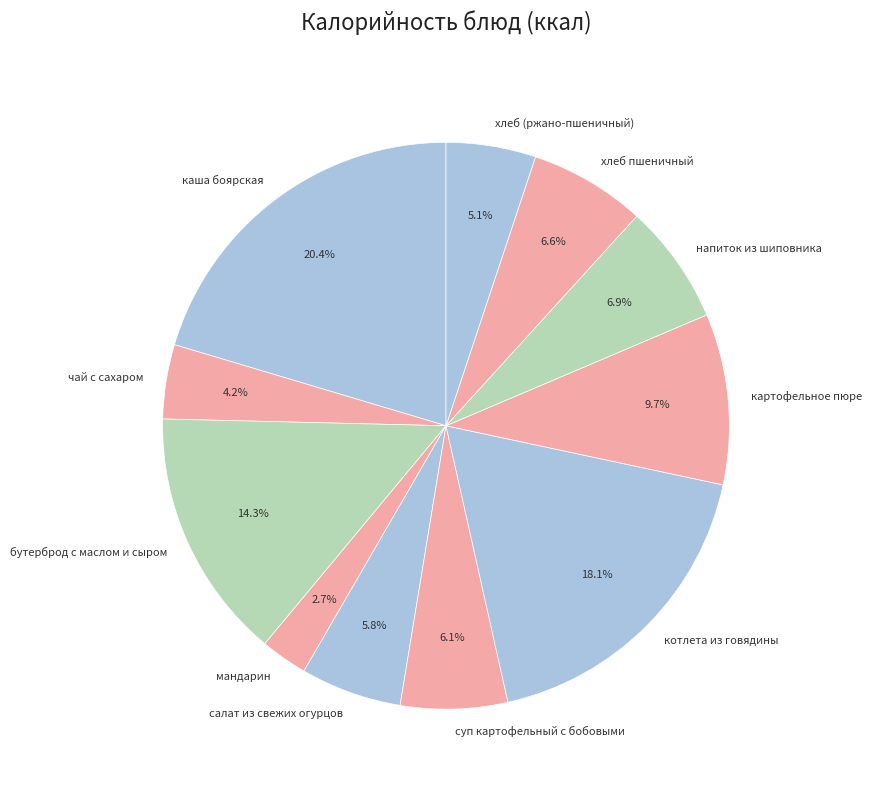

Is there a majority slice in this chart?

No